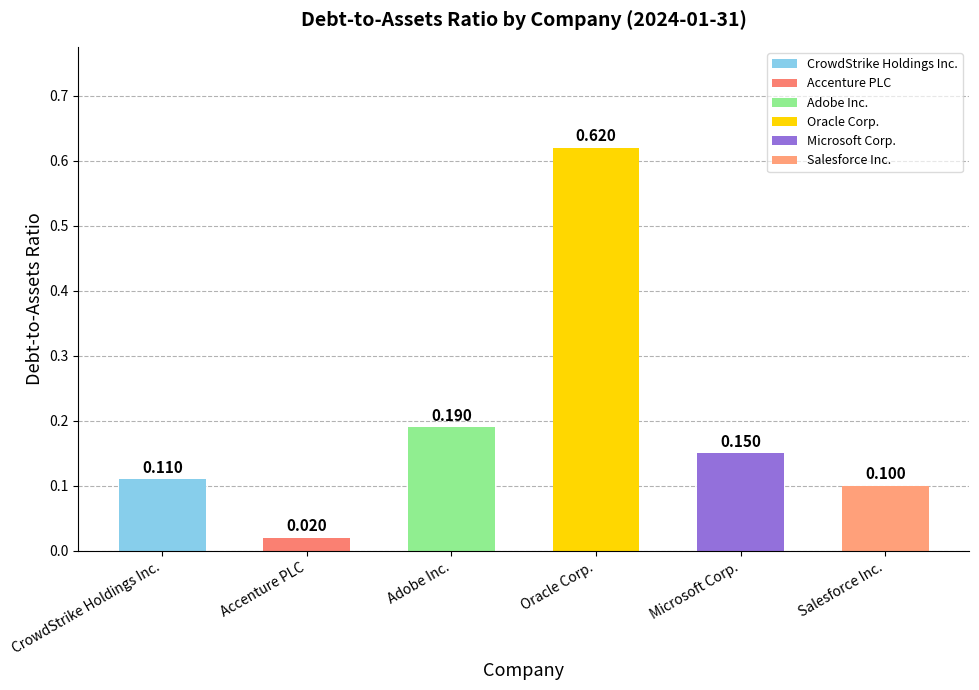

Where is the data nearest to the value 0?

Accenture PLC